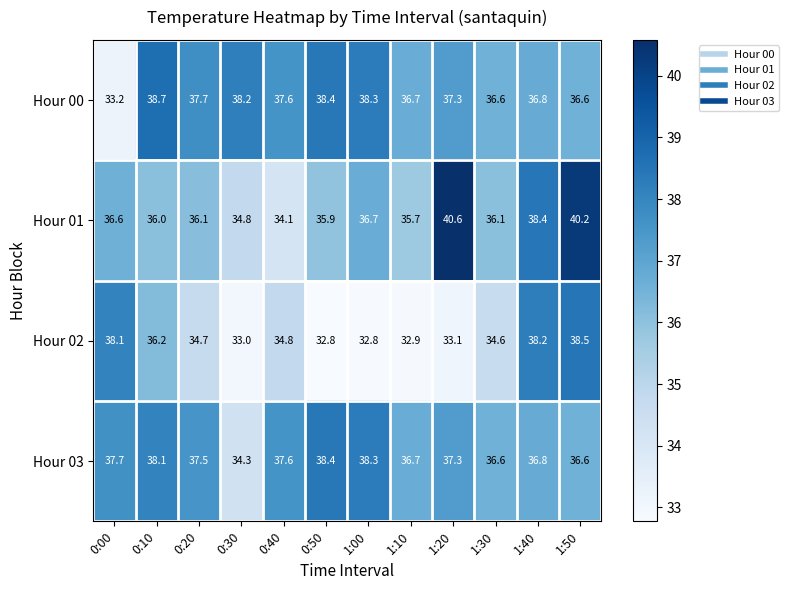

The value of Hour 00 at 0:20 is 25.4. True or false?

False